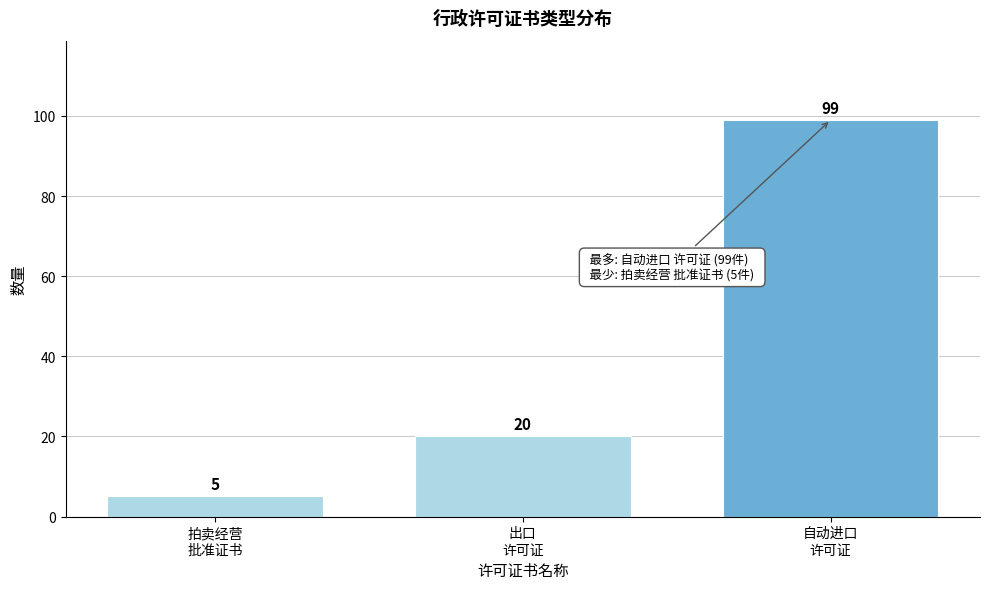

Reading right to left, what are all the values shown in this chart?

99	20	5